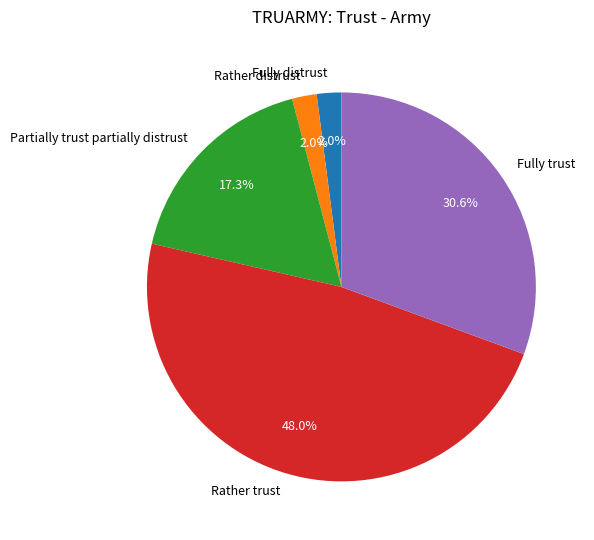

Which slice is the largest?

Rather trust